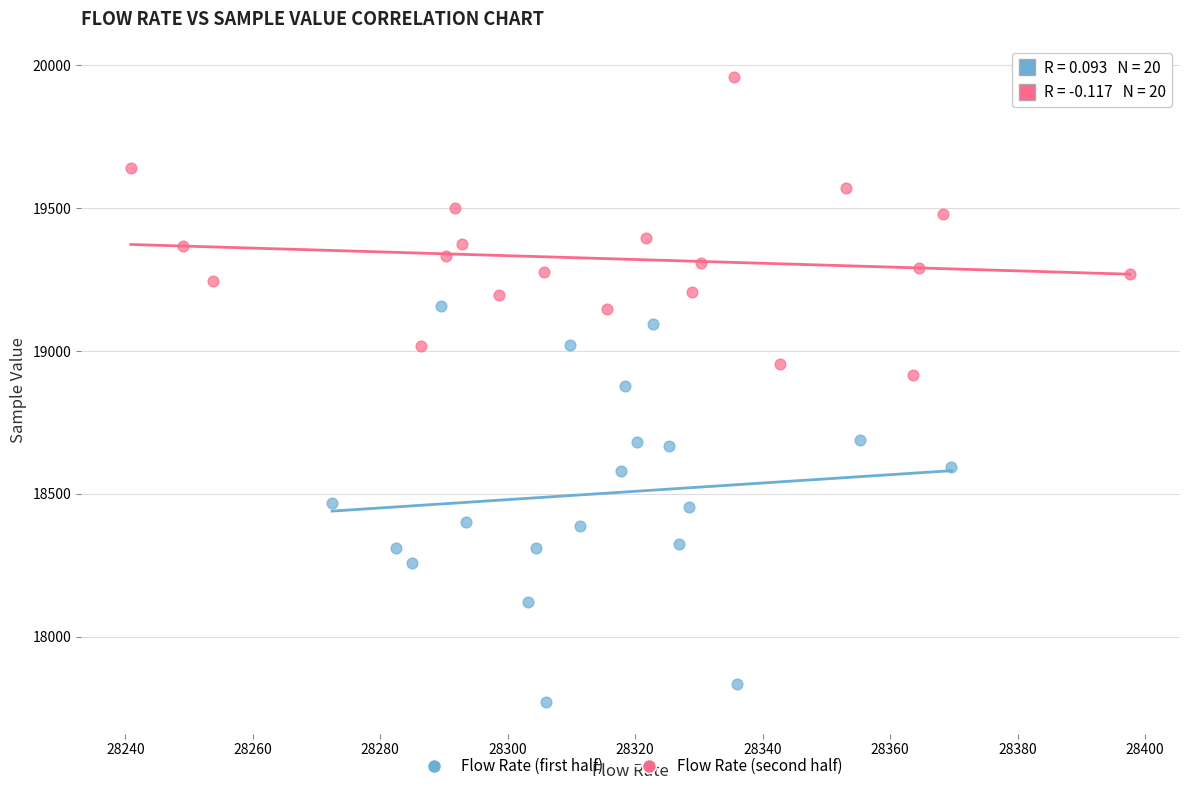

Which series has the widest spread of Y values?

Flow Rate (first half)